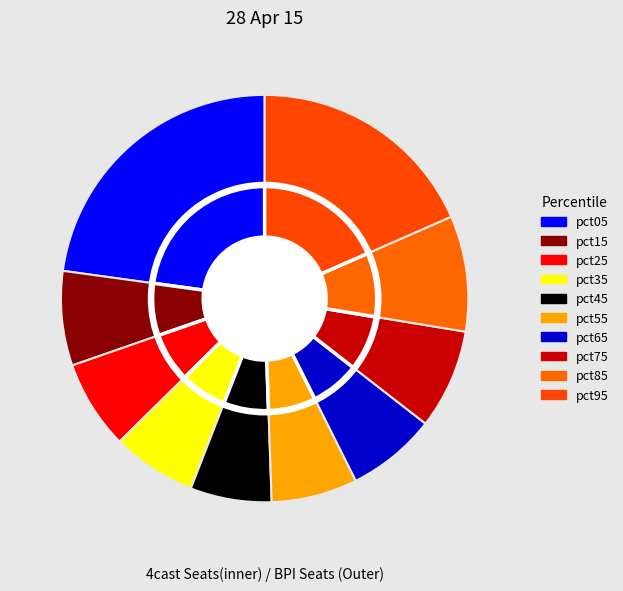

Which slice is the largest?

pct05